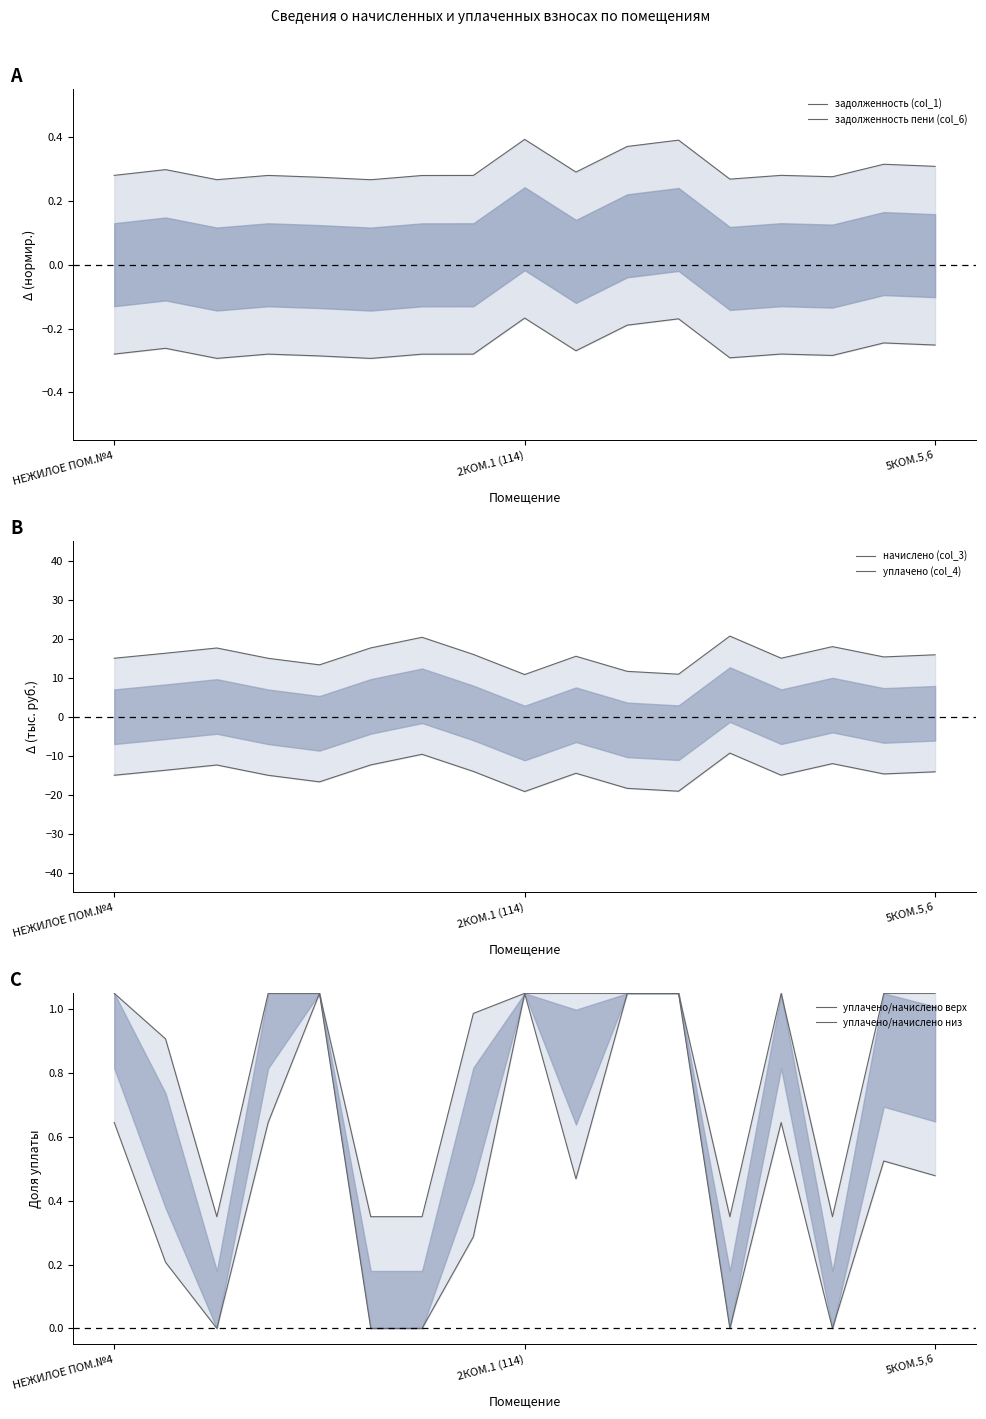

Which series has the widest spread of values?

начислено (col_3)